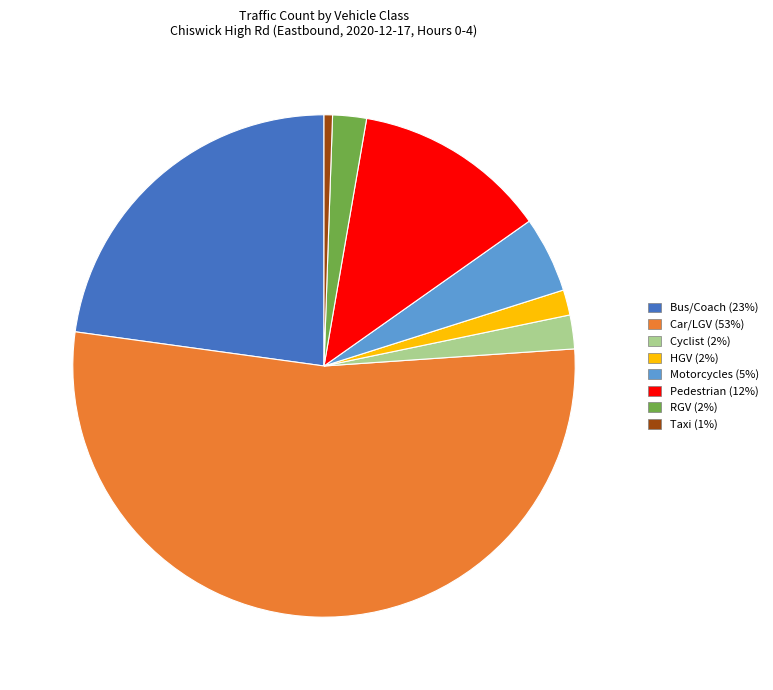

Which has a higher value, RGV or Motorcycles?

Motorcycles